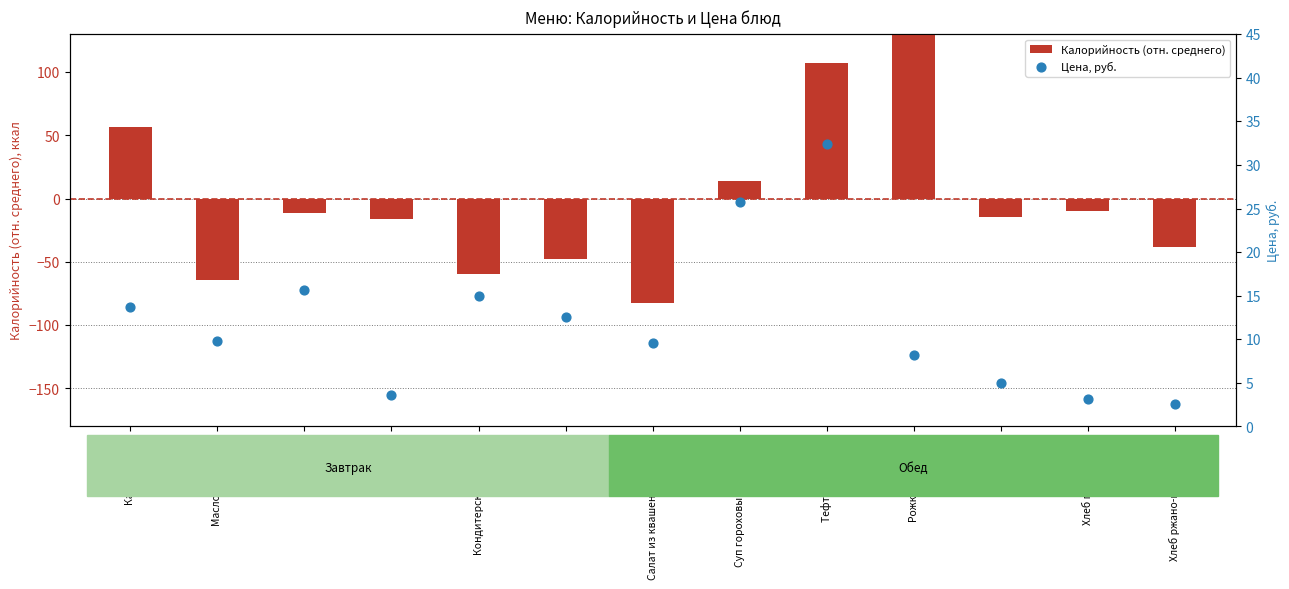

At how many categories does at least one series exceed 86?

2